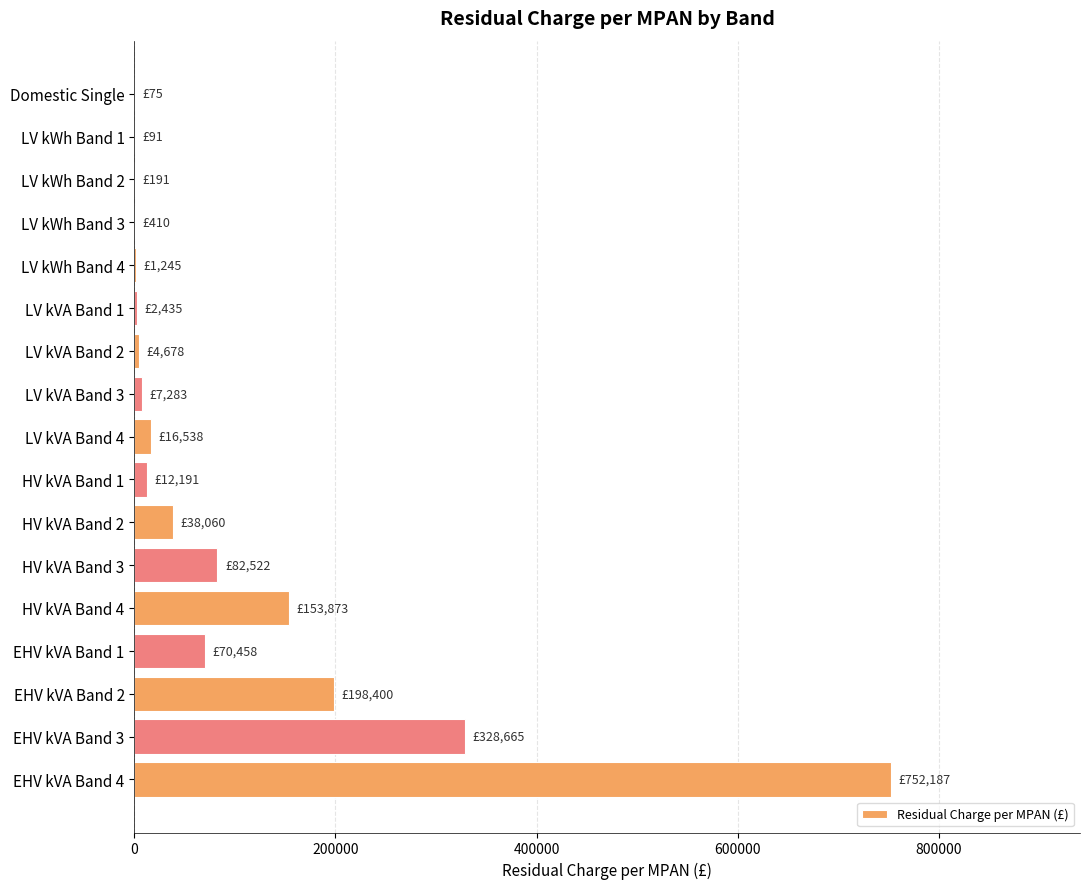

Which label corresponds to the largest value in the chart?

EHV kVA Band 4